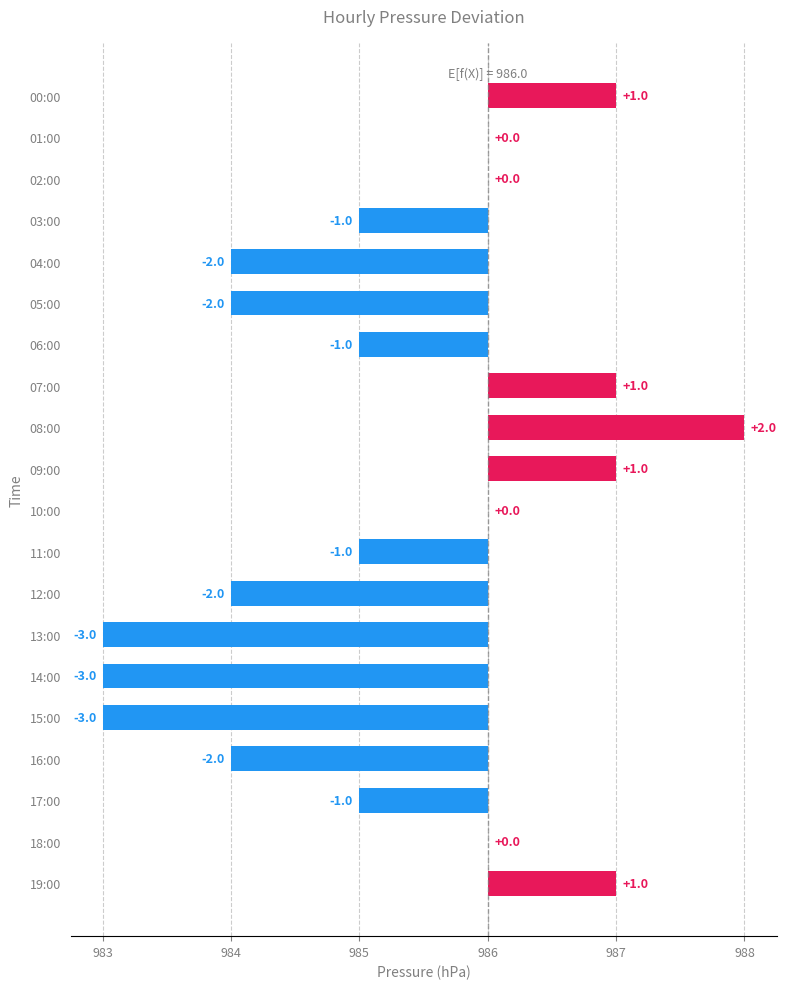

What is the average value?

-1